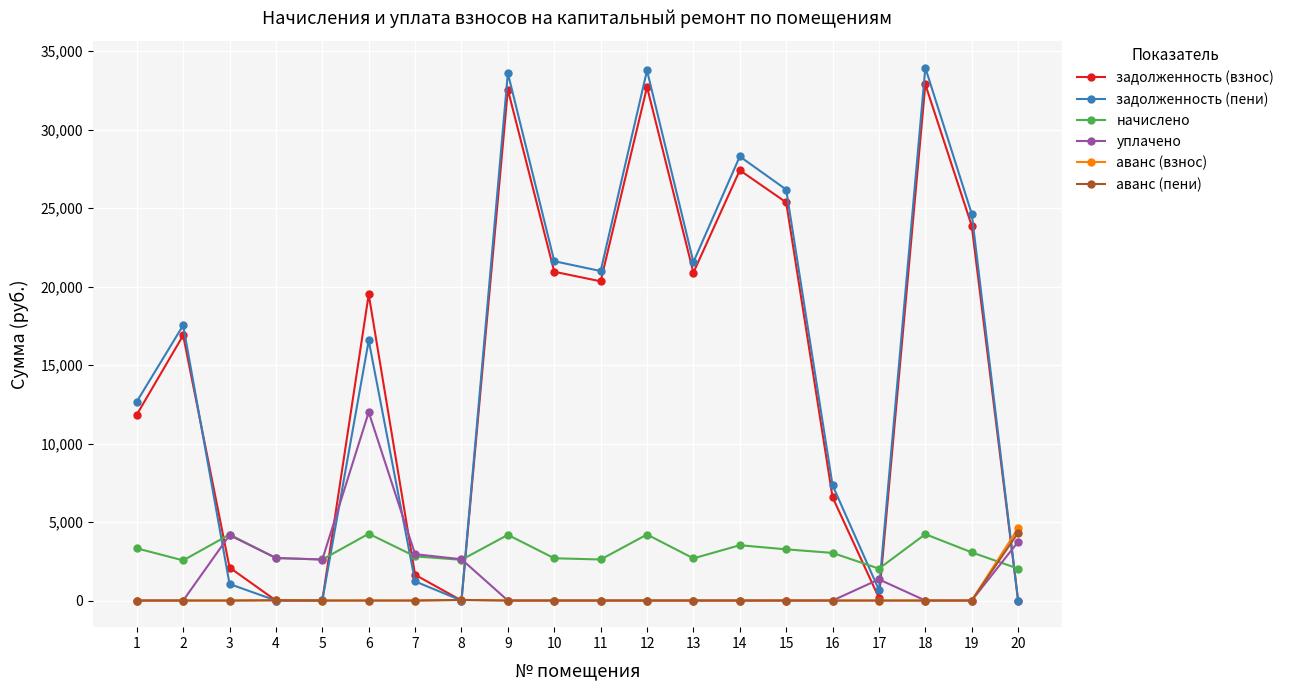

In задолженность (взнос), how many points are higher than both neighbors (excluding endpoints)?

6